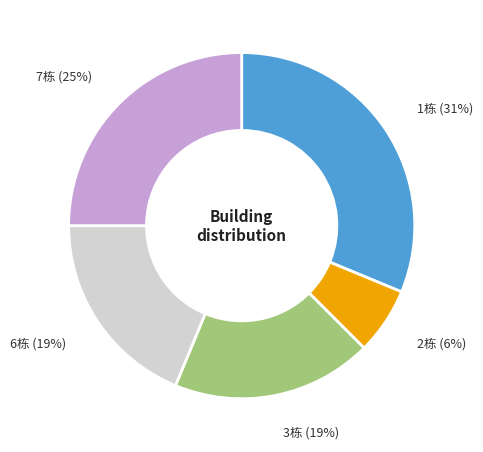

Which slice is the largest?

1栋